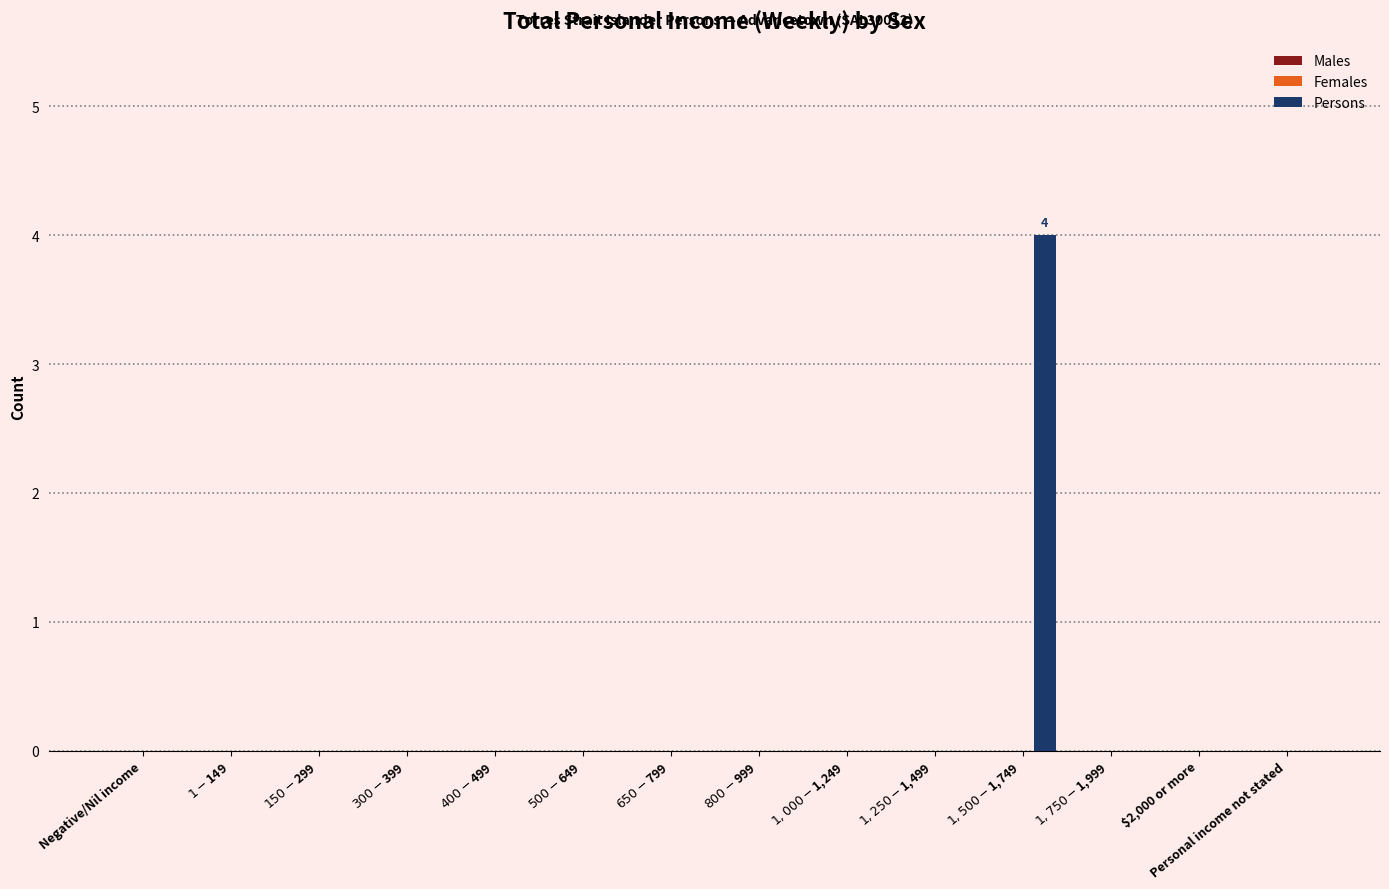

What is the maximum value shown in the chart?

4